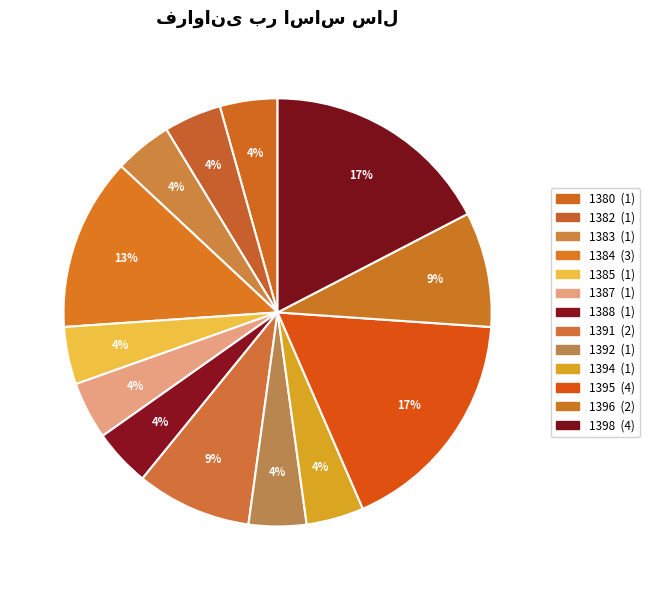

The 1391 slice represents 19% of the pie. True or false?

False